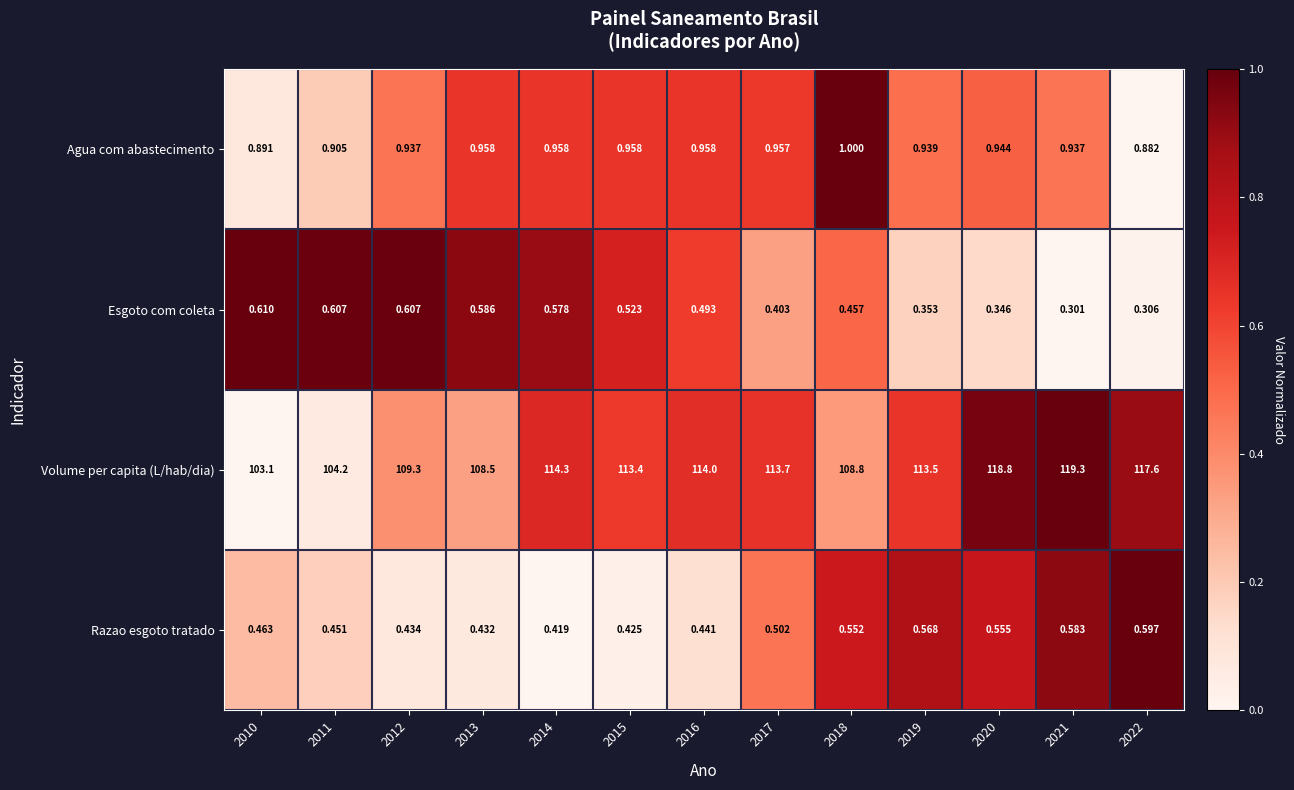

Which category has the lowest value across all series?

2021